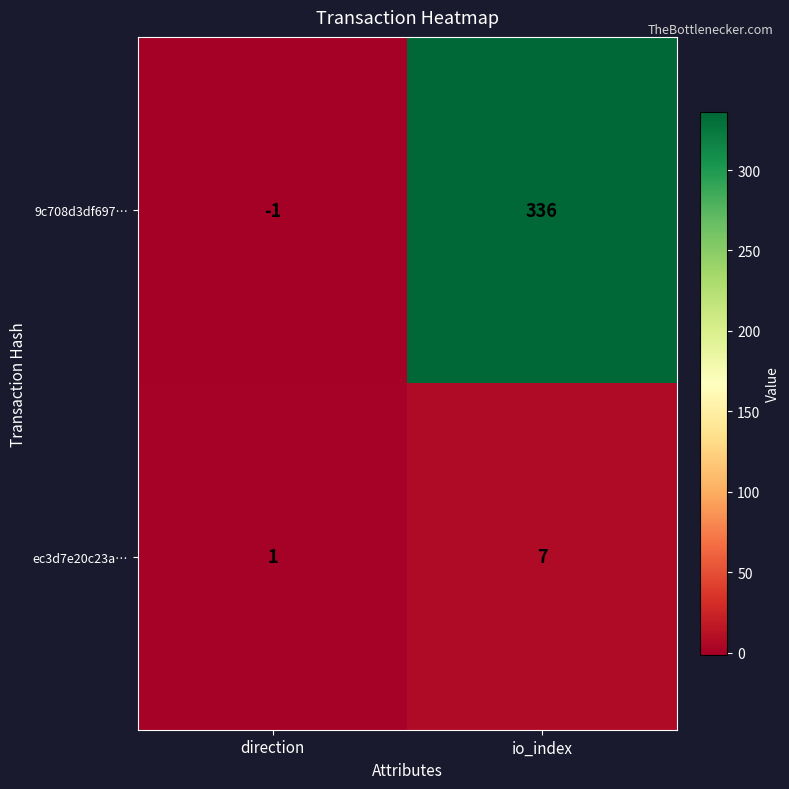

The 9c708d3df697… series shows -1 at direction. True or false?

True